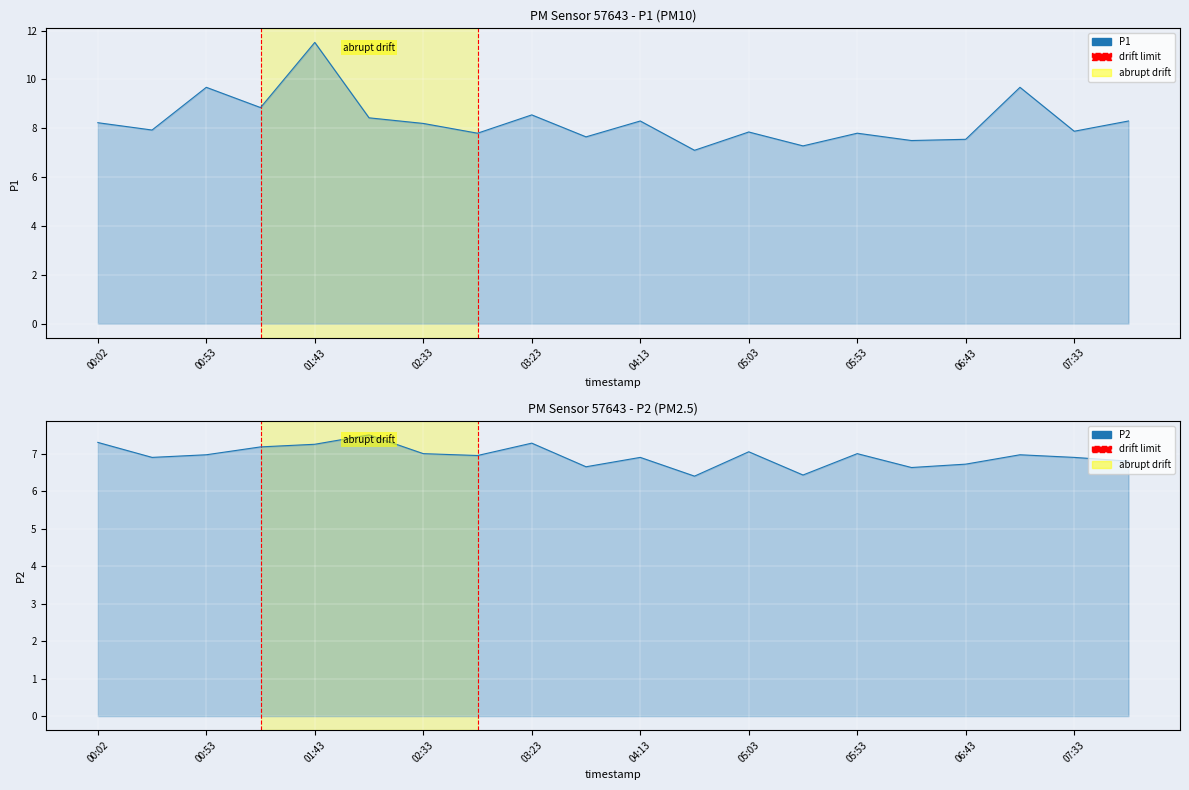

True or false: P1 and P2 intersect in this chart.

False